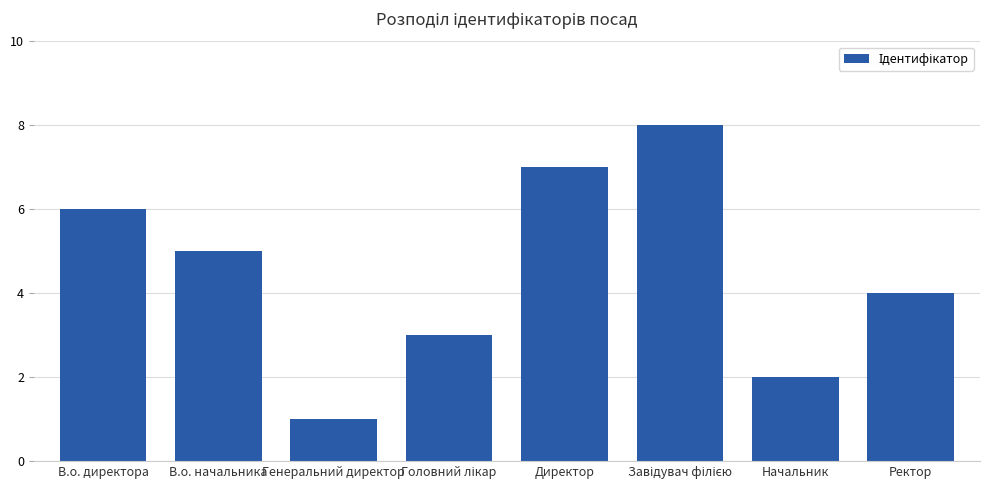

What is the label of the 6th bar from the right?

Генеральний директор